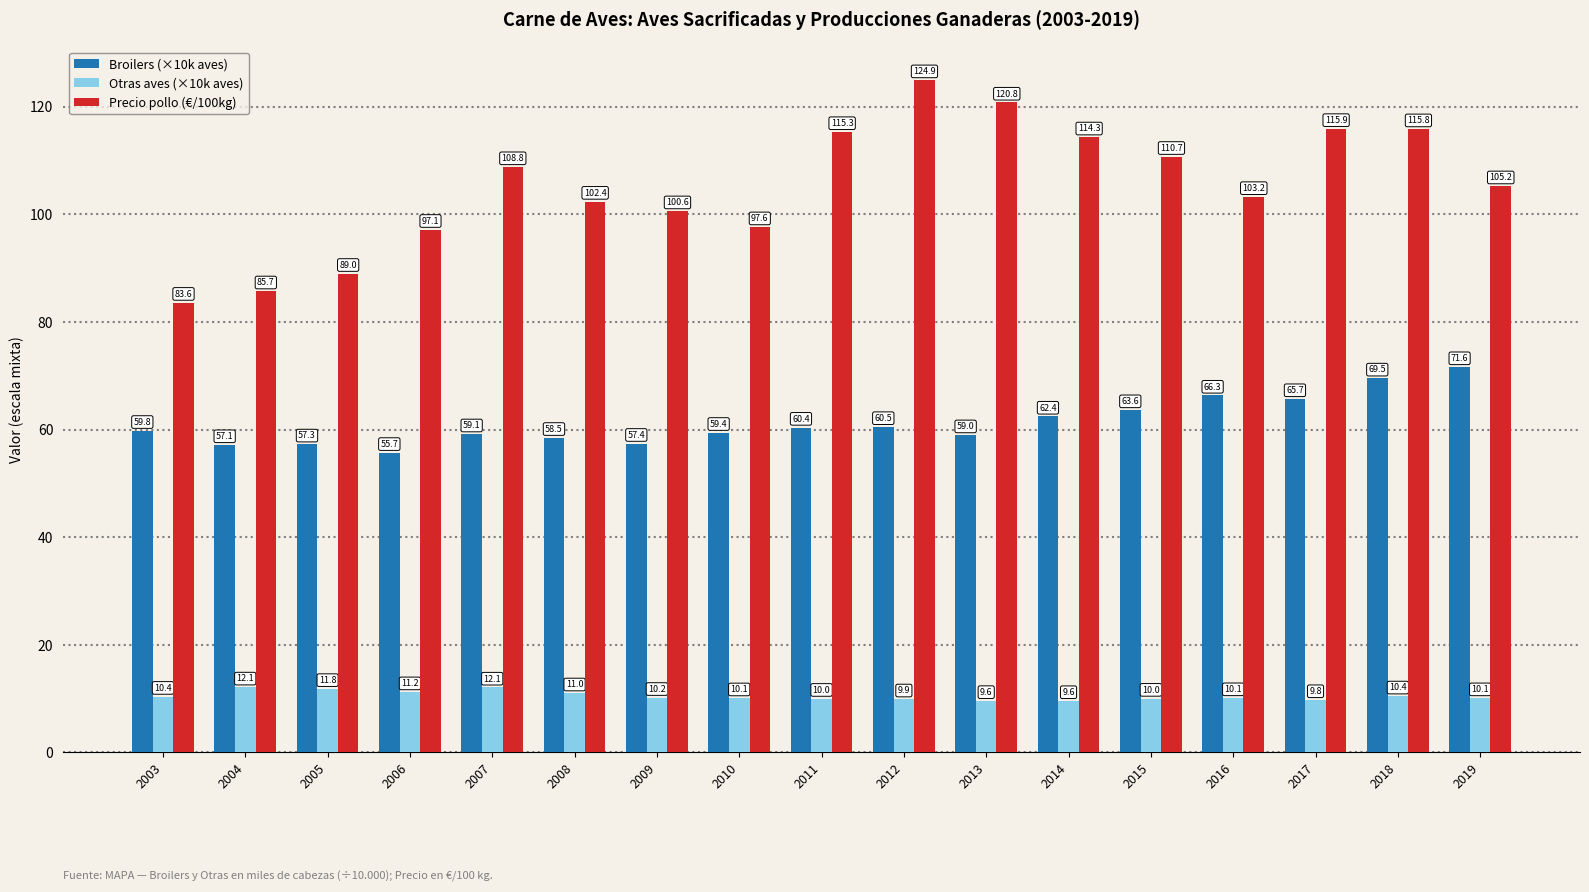

Rank the series by their average value, from lowest to highest.

Otras aves (×10k aves), Broilers (×10k aves), Precio pollo (€/100kg)